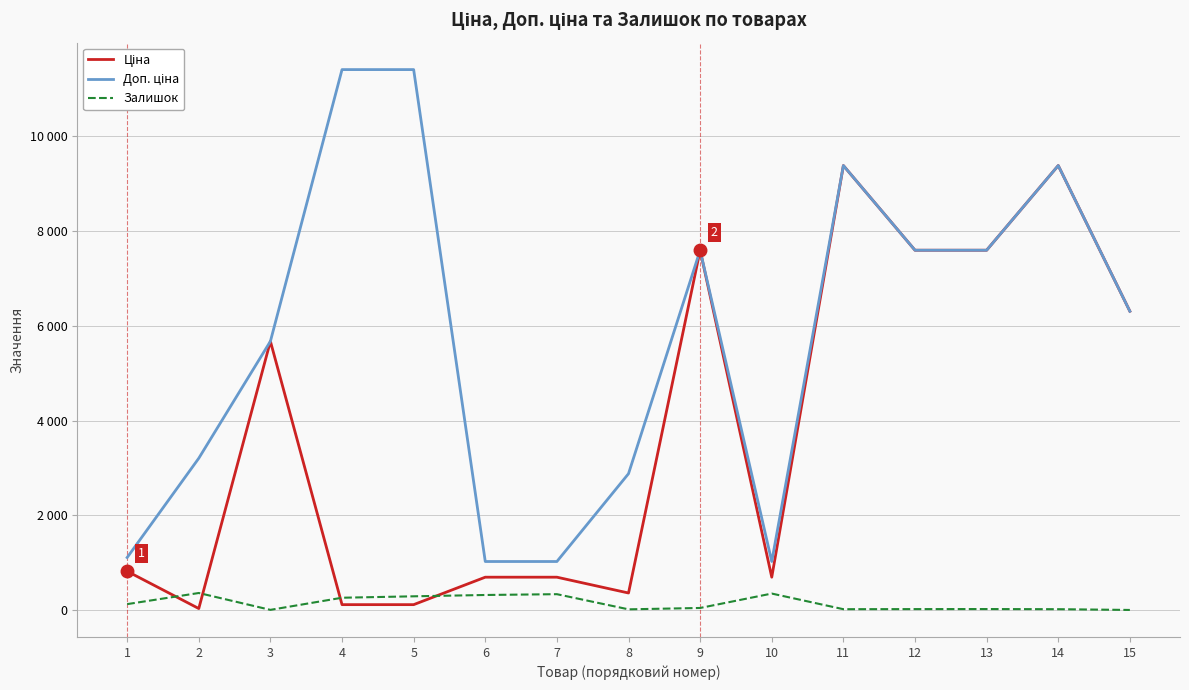

What is the value of the Залишок point at the 6th from the left?

318.0